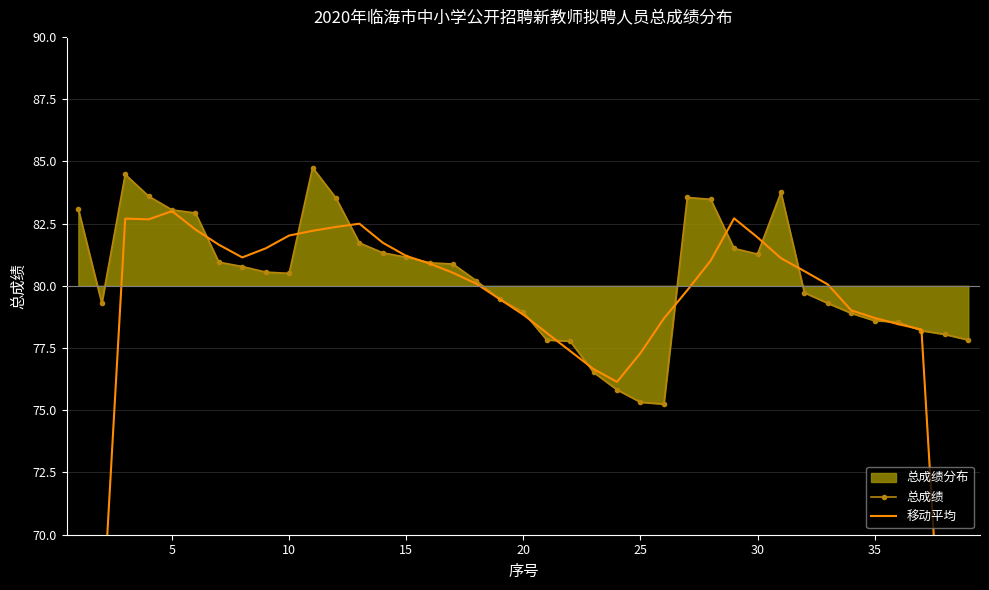

What is the maximum value for 总成绩?

84.8